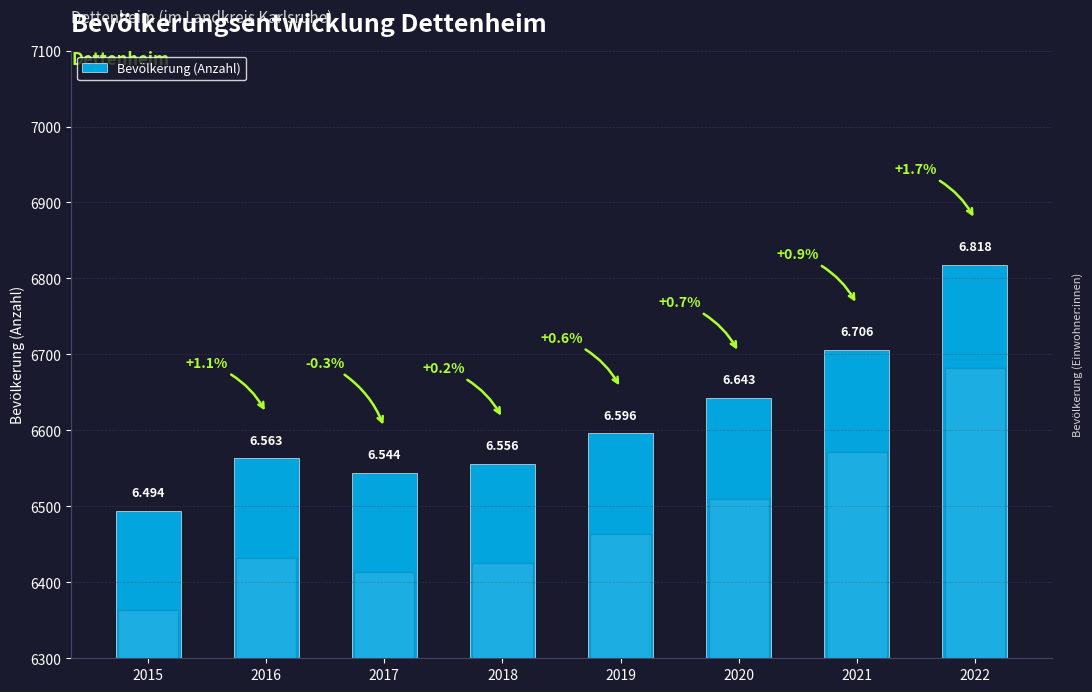

List the labels in order of value, largest first.

2022, 2021, 2020, 2019, 2016, 2018, 2017, 2015